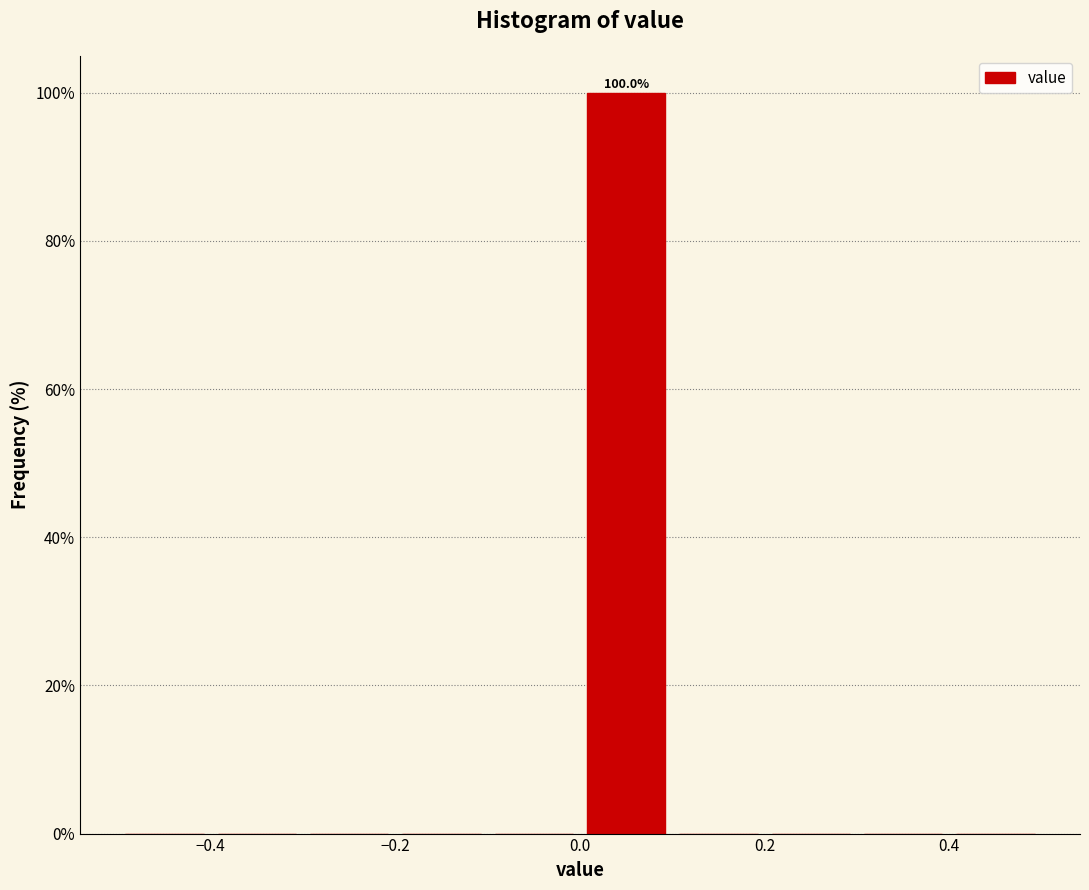

Over which range of the x-axis is the bar tallest?

0.0 to 0.1